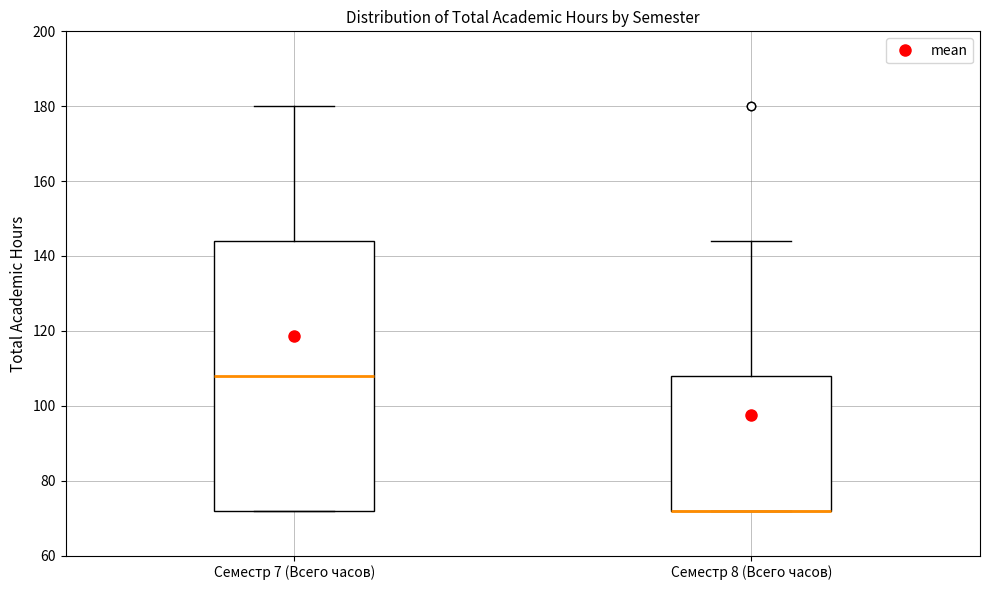

Where is the lower edge of the box for Семестр 7 (Всего часов) on the y-axis? The values are not printed on the chart, so give them approximately, as read against the axis.

72